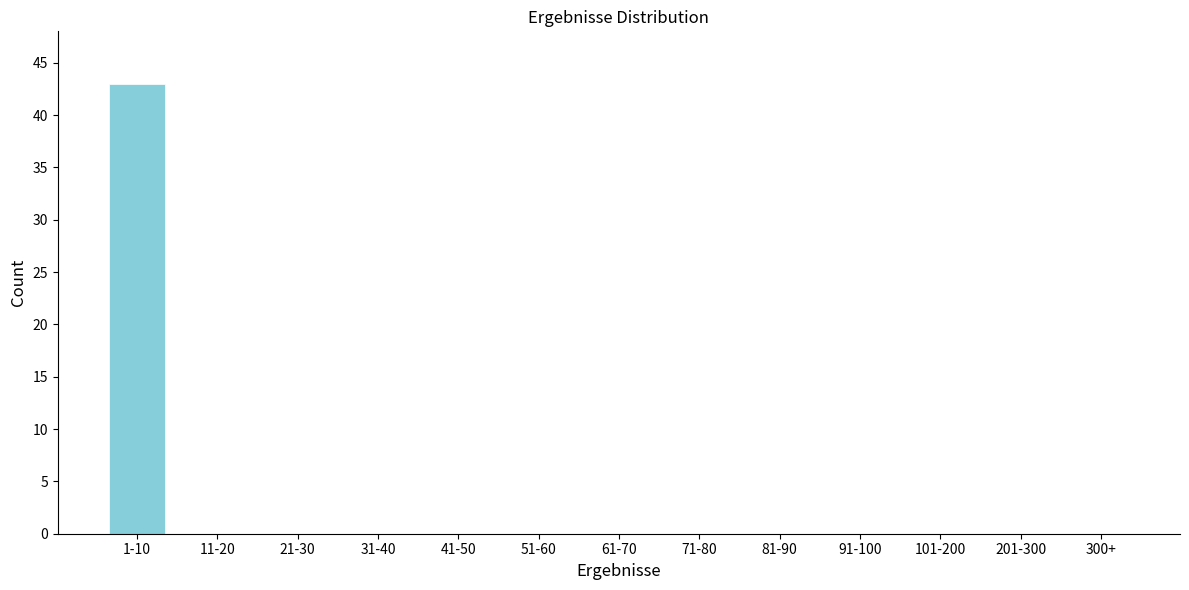

Reading left to right, transcribe all the data shown in this chart.

1-10=43	11-20=0	21-30=0	31-40=0	41-50=0	51-60=0	61-70=0	71-80=0	81-90=0	91-100=0	101-200=0	201-300=0	300+=0